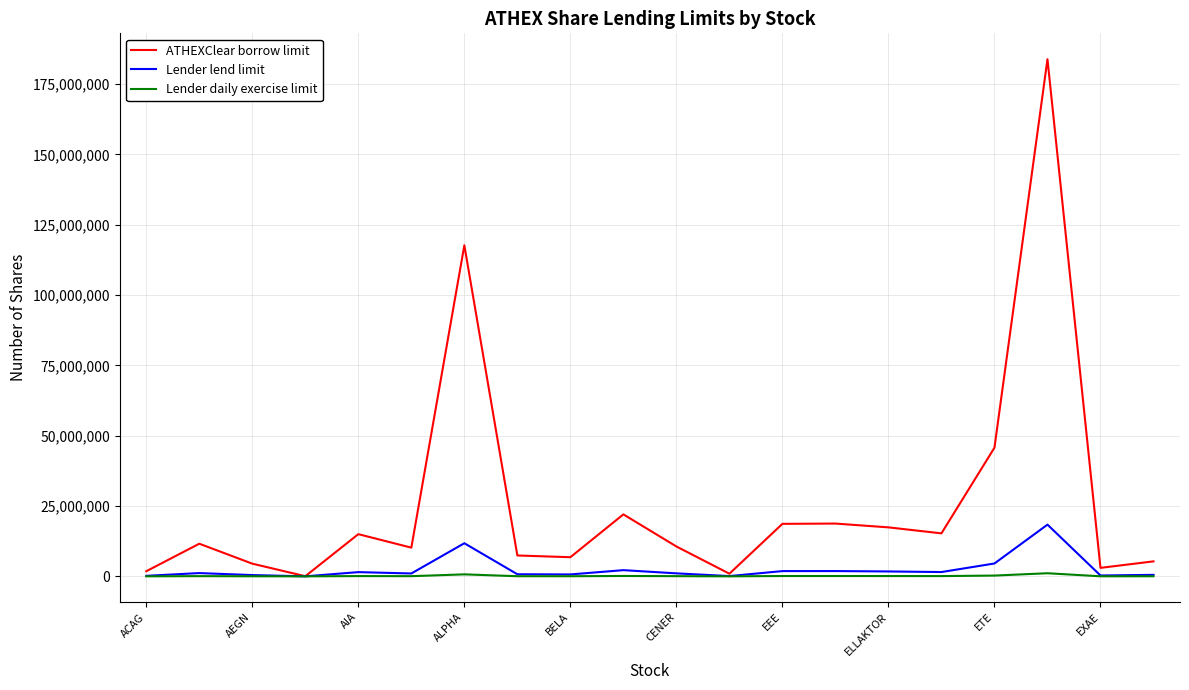

Which series has the largest total across all categories?

ATHEXClear borrow limit